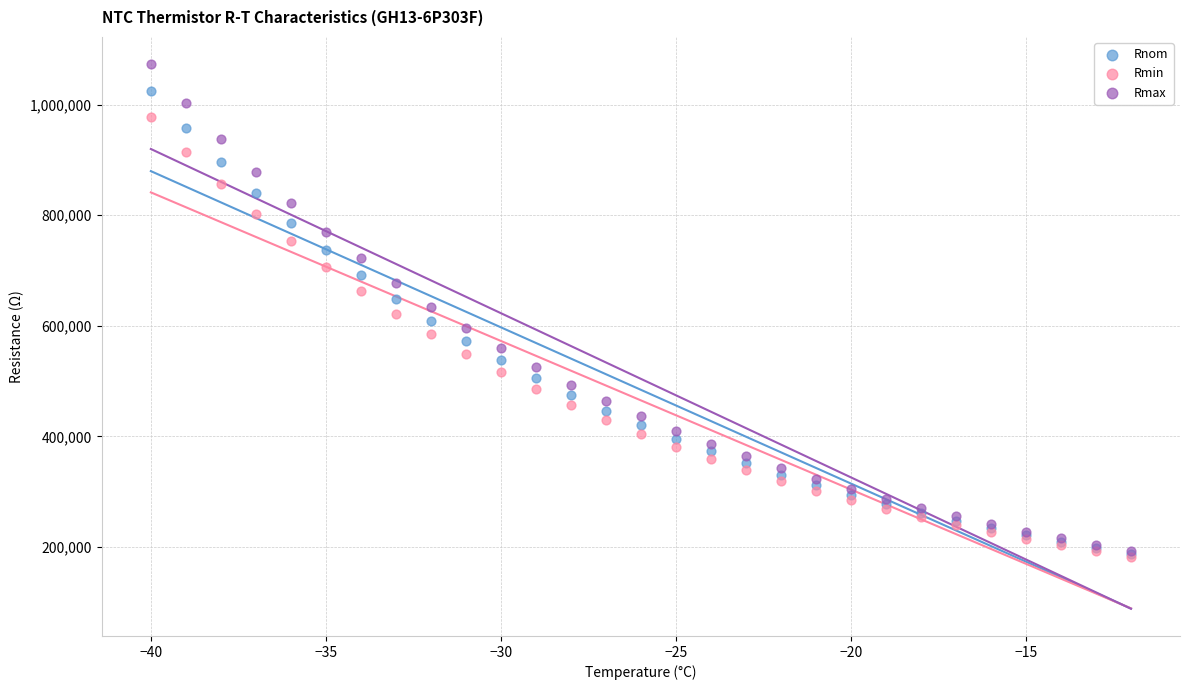

Which series contains the highest Y value?

Rmax